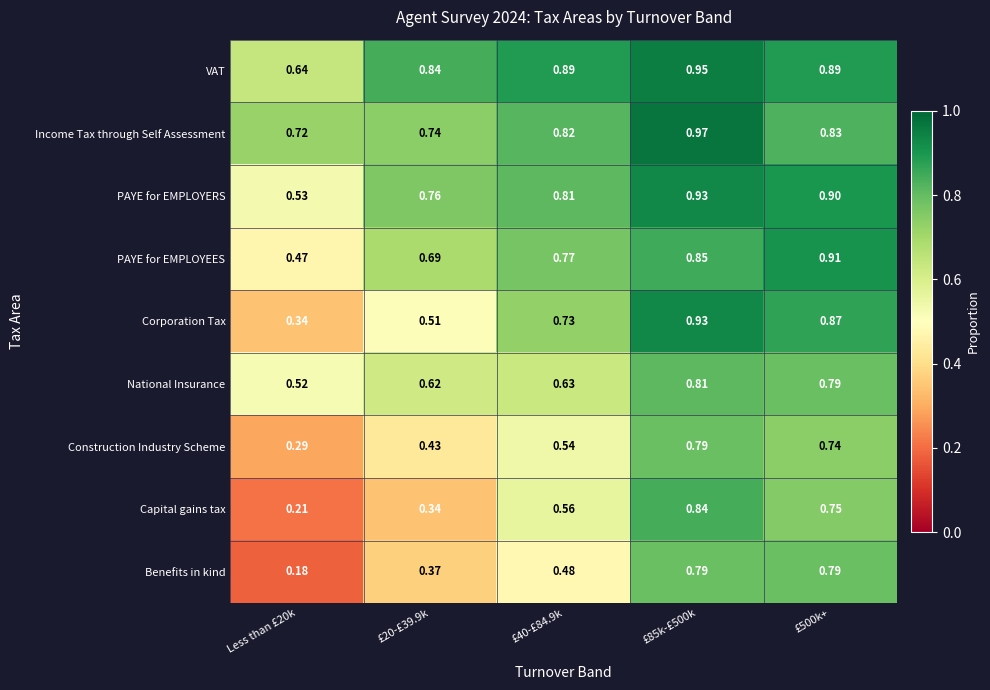

At how many categories does at least one series exceed 0?

5